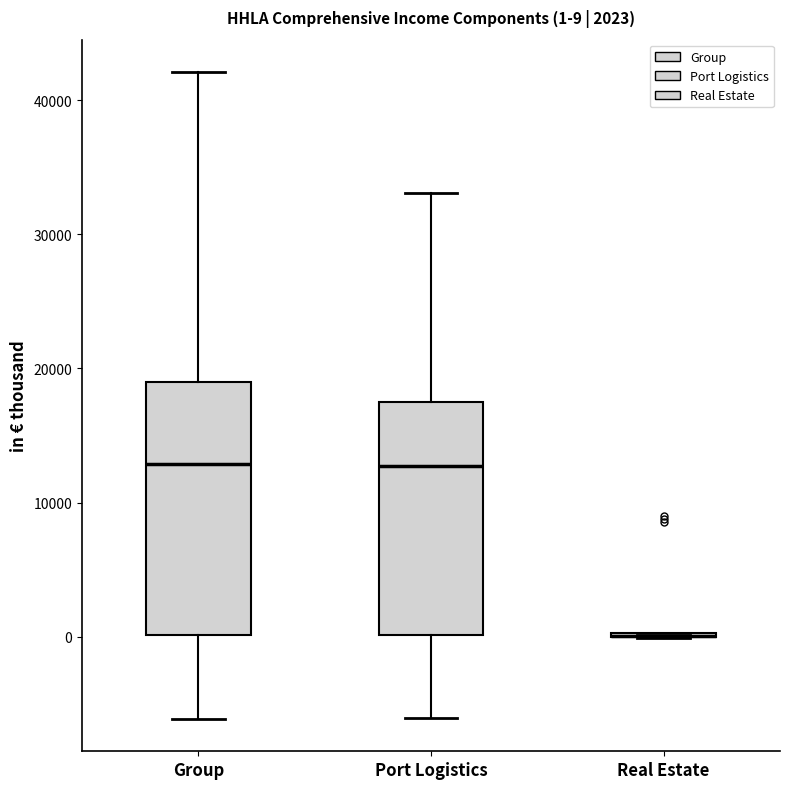

Which box is the tallest, from its lower edge to its upper edge?

Group